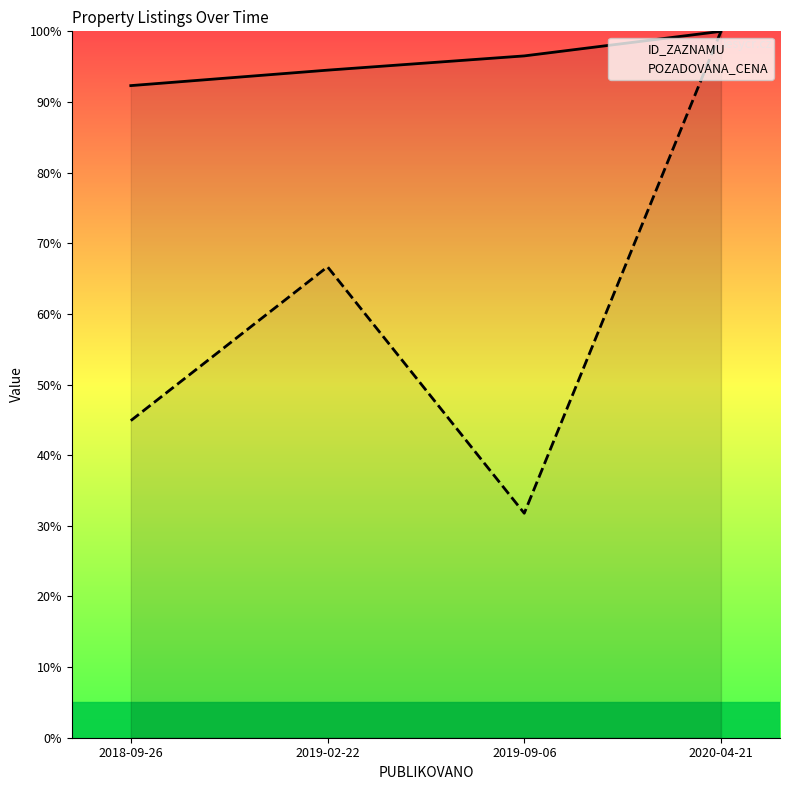

Reading right to left, list all the values displayed in this chart.

ID_ZAZNAMU: 100.0	96.5	94.5	92.3
POZADOVANA_CENA: 100.0	31.8	66.7	44.9